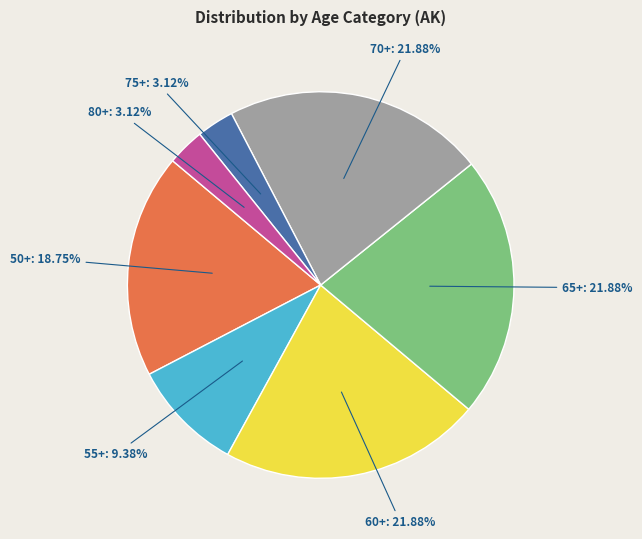

Is there a majority slice in this chart?

No